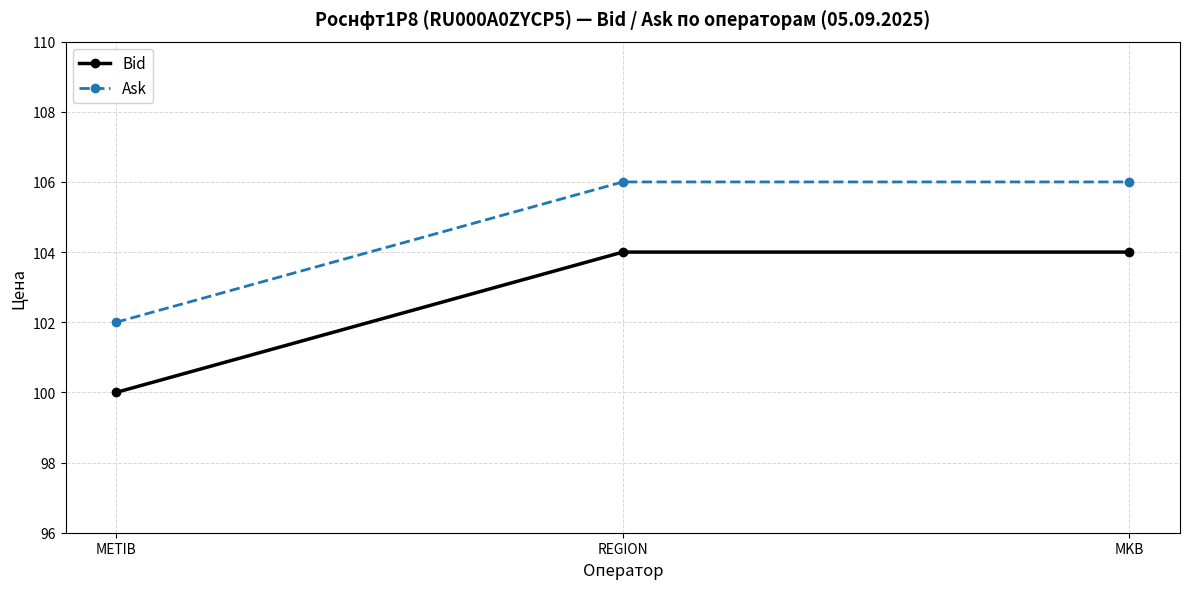

Is it true that Bid equals 104 at REGION?

True